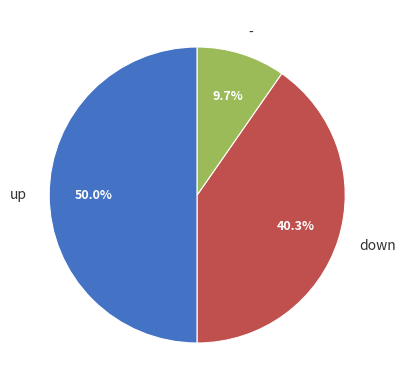

What portion of the pie excludes up?

50.0%